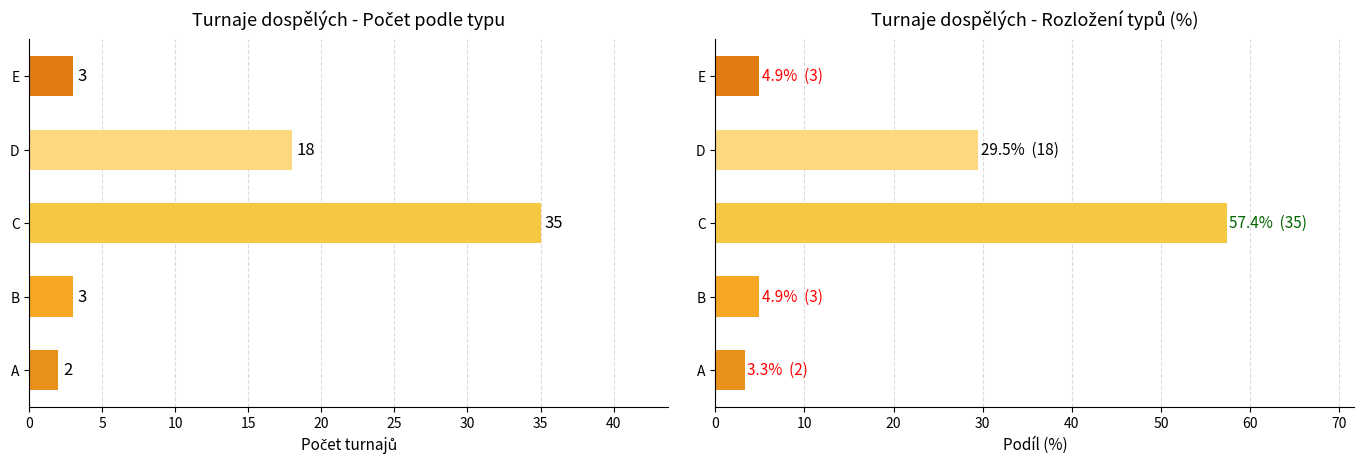

How many series are shown in this chart?

2